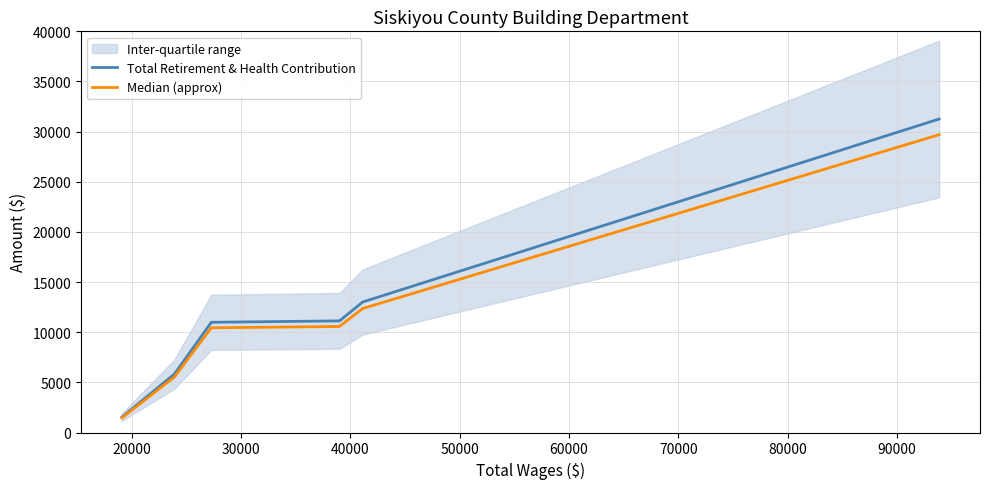

Does the chart display data point markers on the line(s)?

No